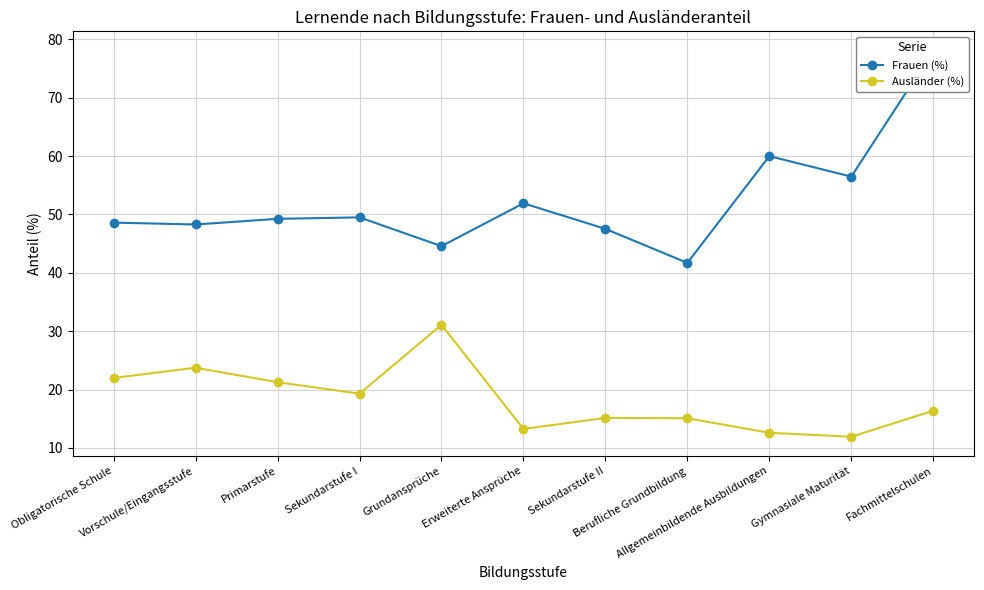

Where is Ausländer (%) nearest to the value 21?

Primarstufe